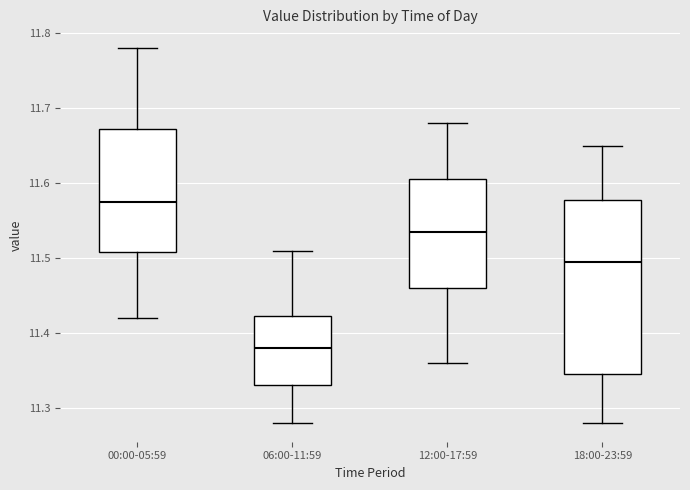

Which box has the highest median line?

00:00-05:59